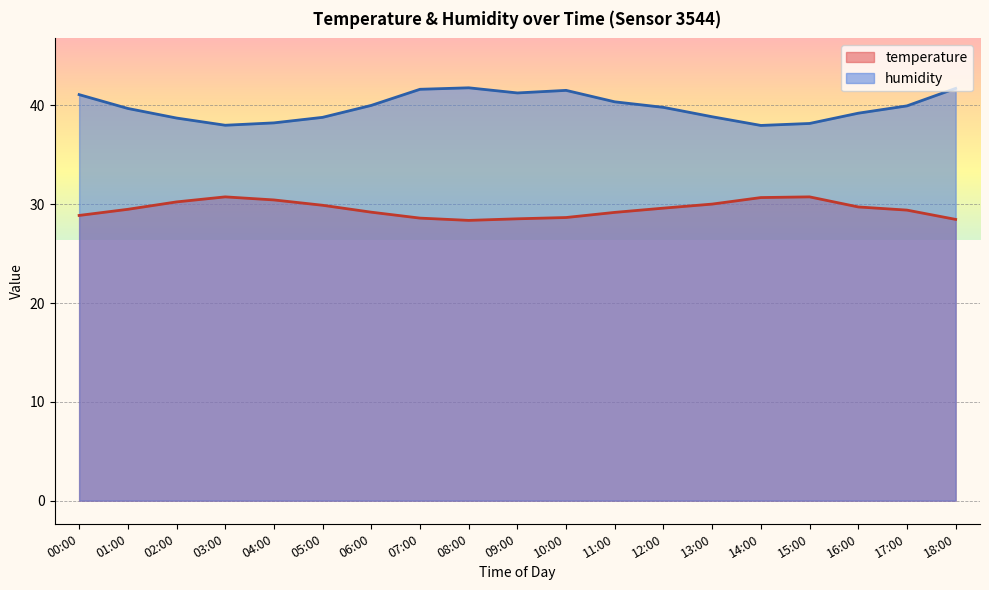

Is it true that humidity equals 64.1 at 13:00?

False